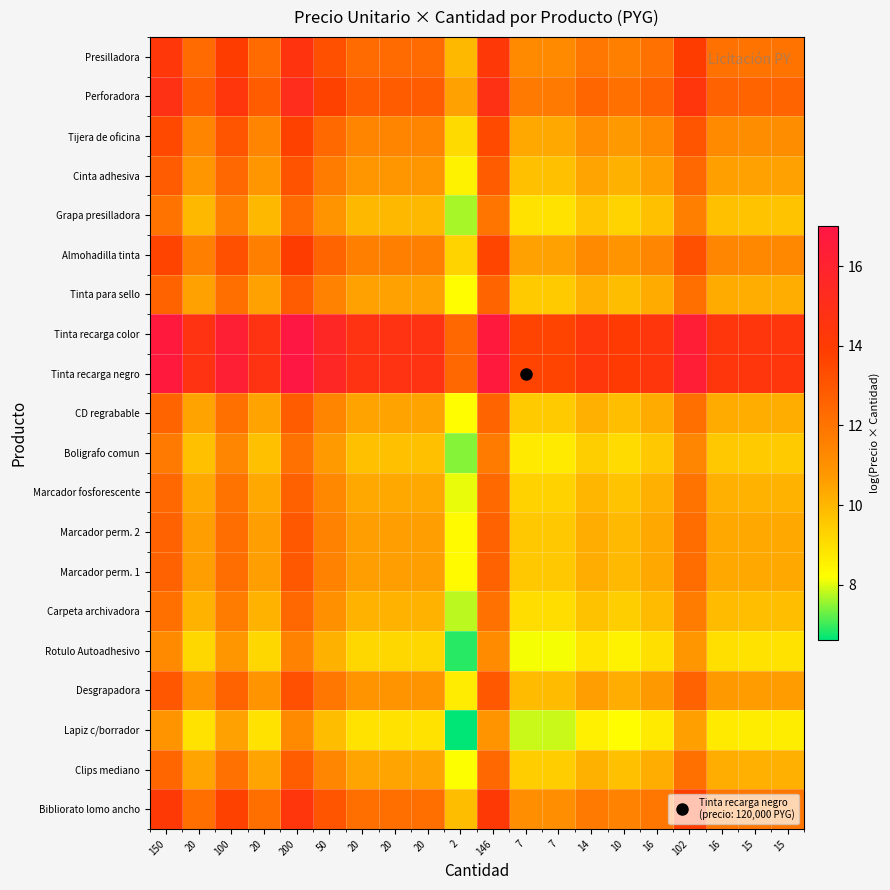

What is the difference between the highest and lowest values at 102?

5.8